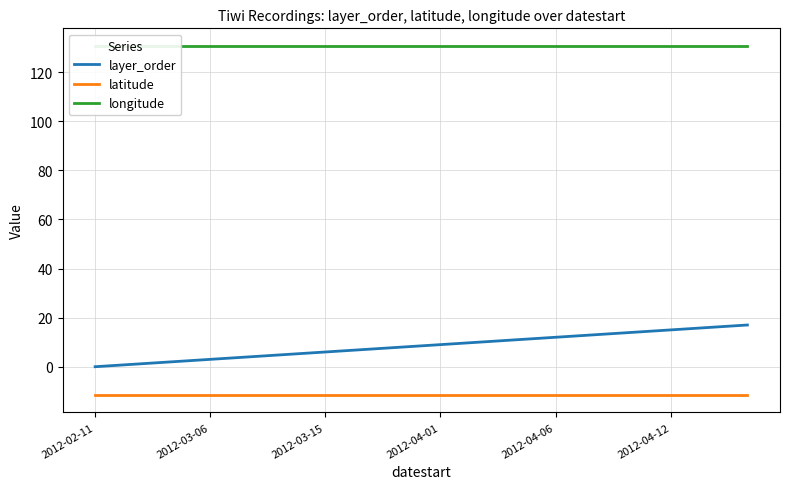

What is the smallest value displayed?

-11.5